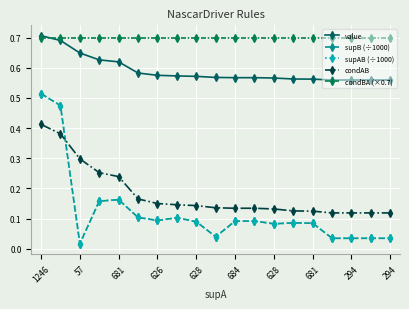

What is the highest value of the supAB (÷1000) series?

0.5